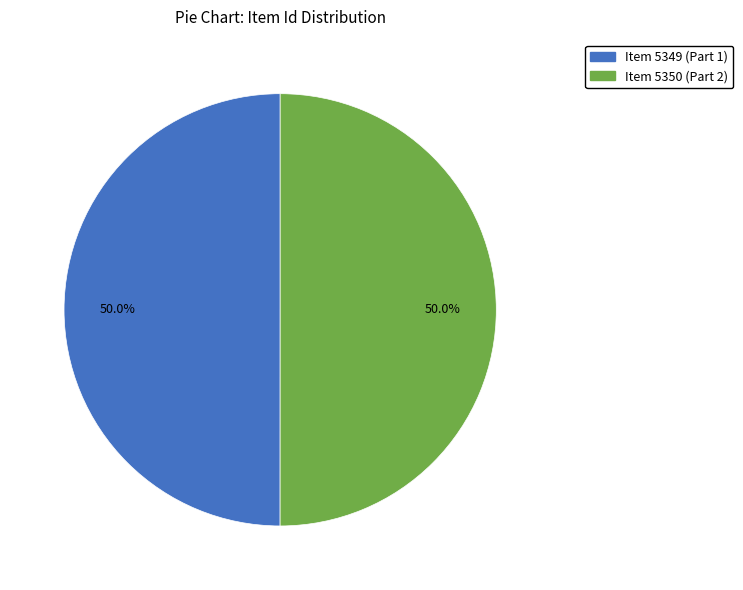

To the nearest percent, what percentage of the pie is Item 5350 (Part 2)?

50%